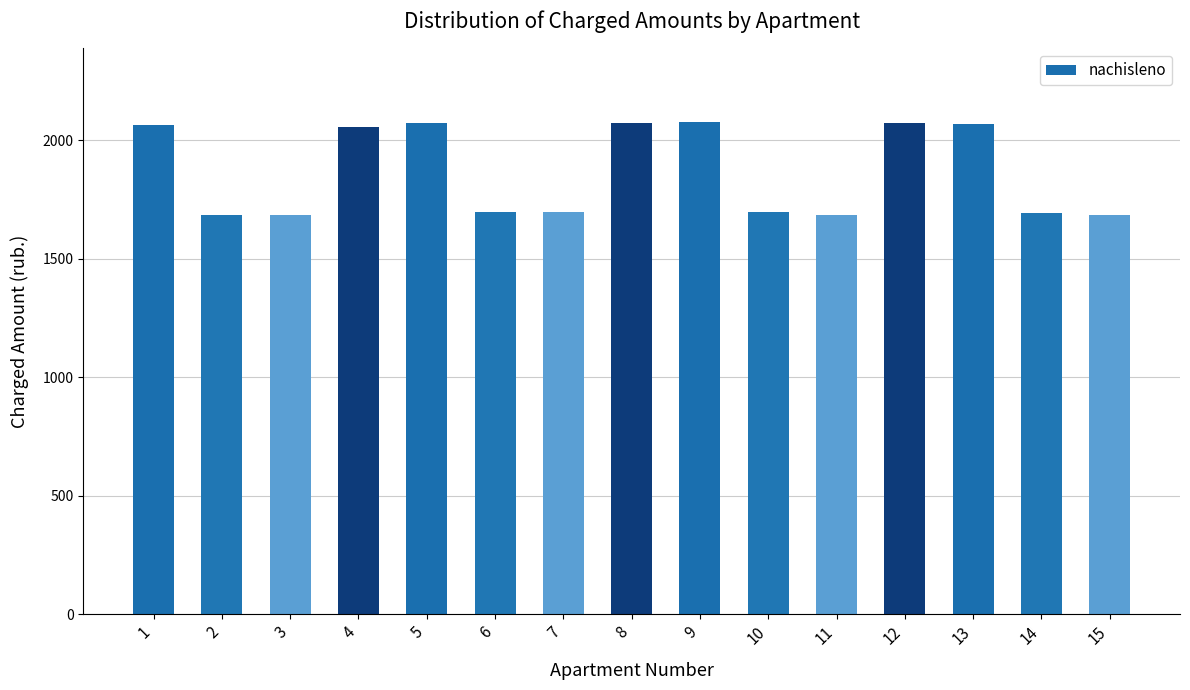

Is it true that the value at 8 is 2073.0?

True